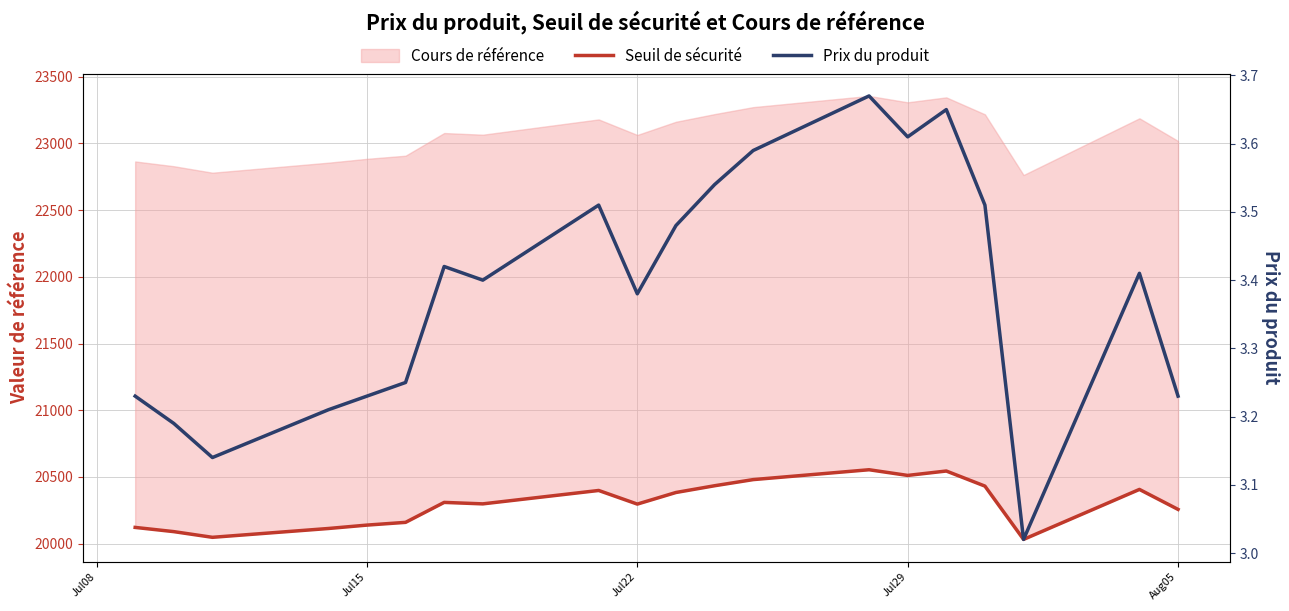

How many lines are shown in the chart?

2